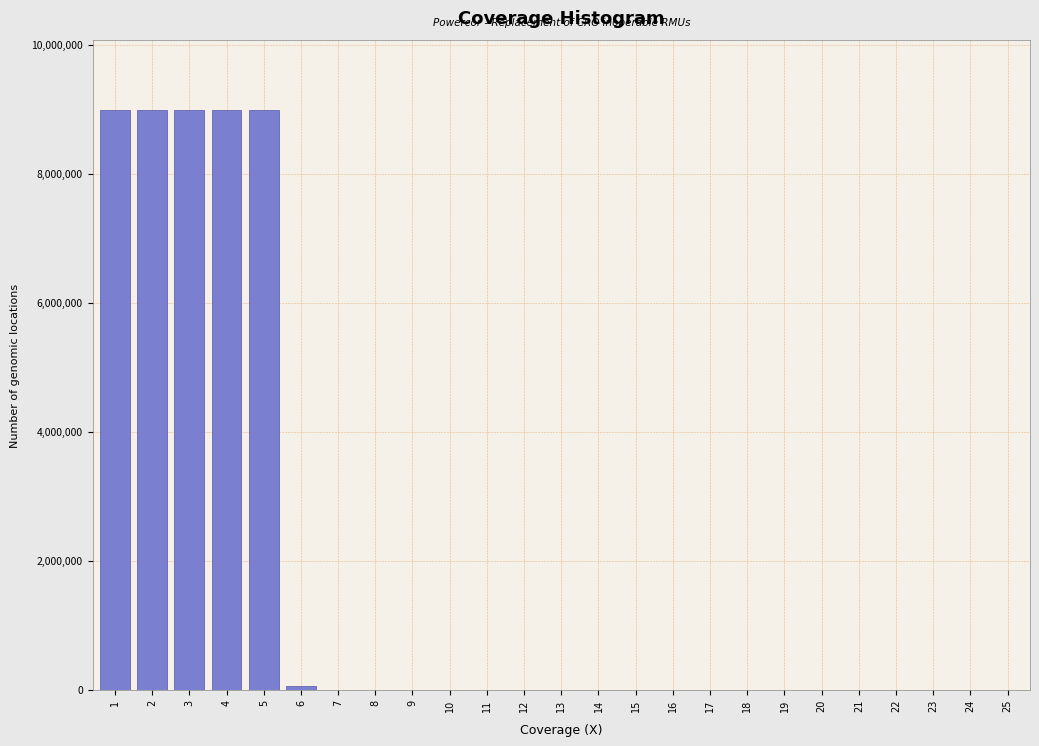

Reading left to right, what are all the values shown in this chart?

1=8990000	2=8990000	3=8990000	4=8990000	5=8990000	6=62000	7=0	8=0	9=0	10=0	11=0	12=0	13=0	14=0	15=0	16=0	17=0	18=0	19=0	20=0	21=0	22=0	23=0	24=0	25=0